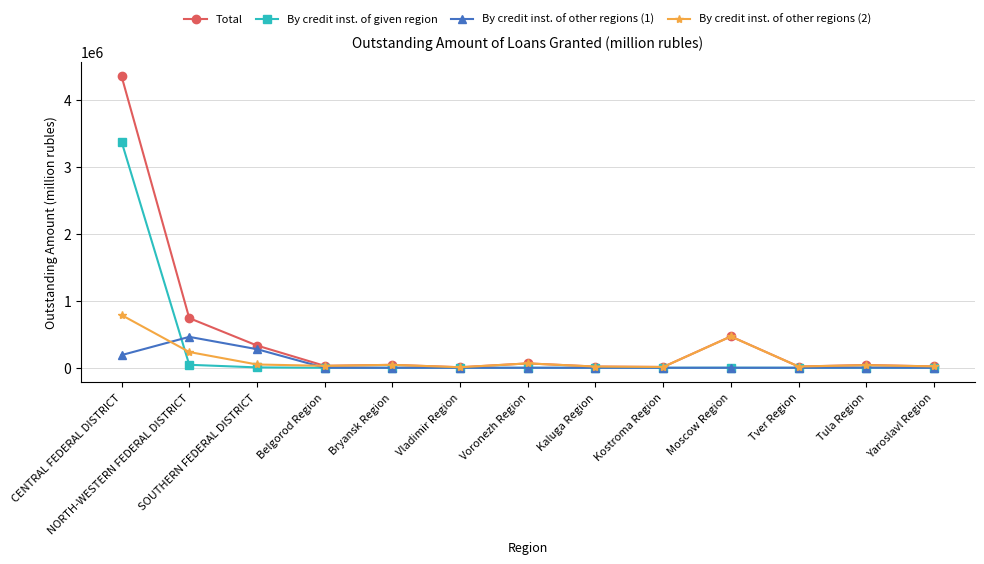

At which category is the sum across all series the highest?

CENTRAL FEDERAL DISTRICT